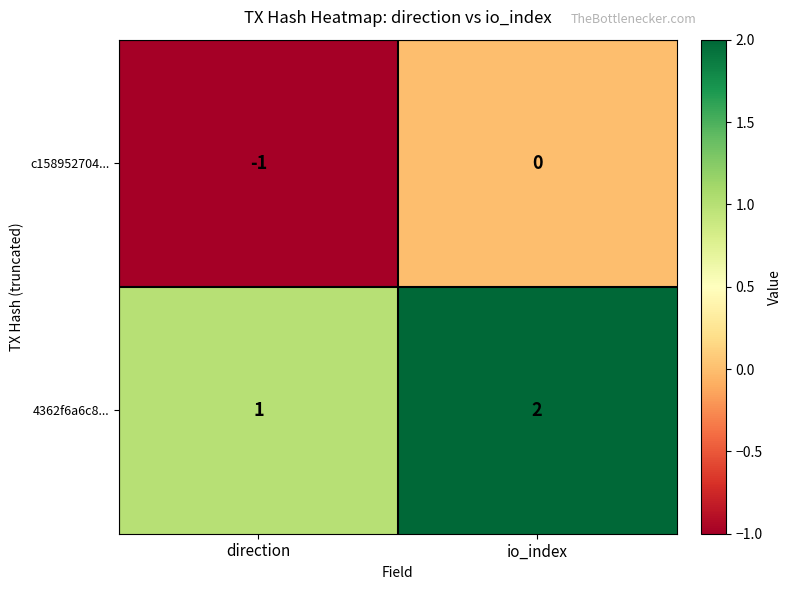

Where is 4362f6a6c8... nearest to the value 1?

direction